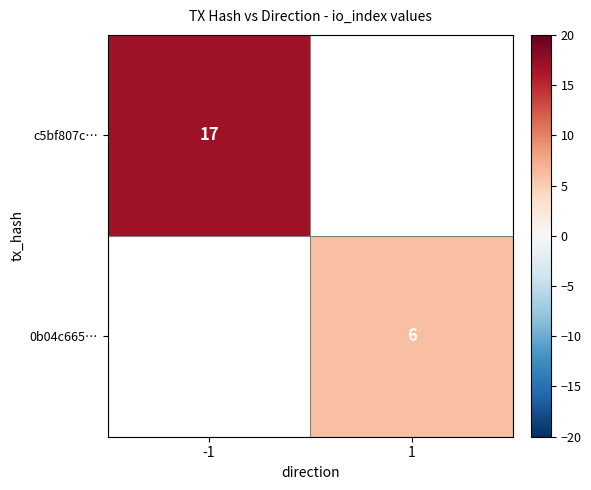

The c5bf807c… series shows 29 at -1. True or false?

False